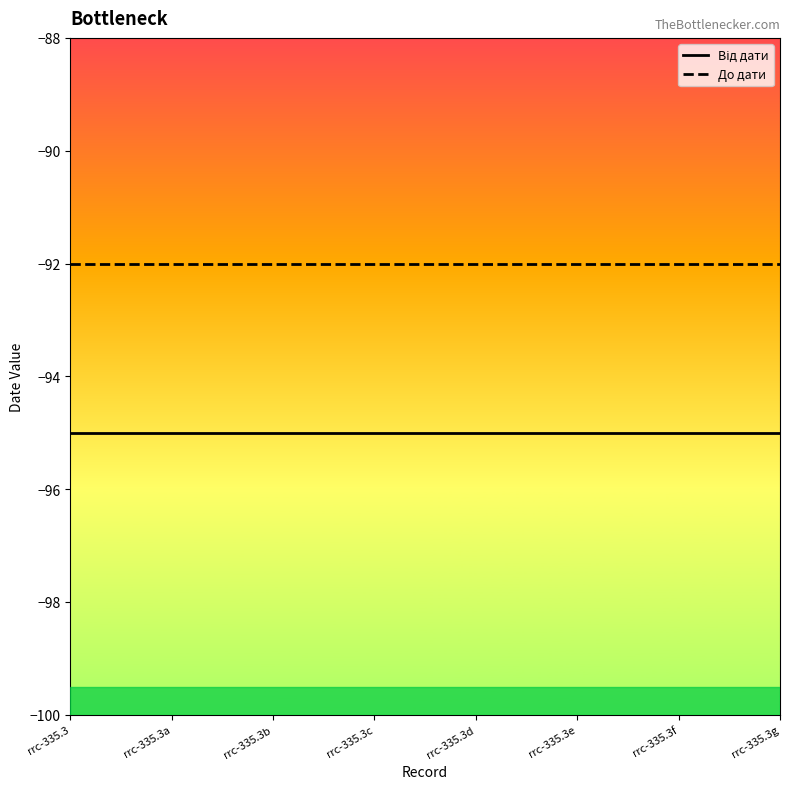

Is it true that До дати equals -166 at rrc-335.3d?

False